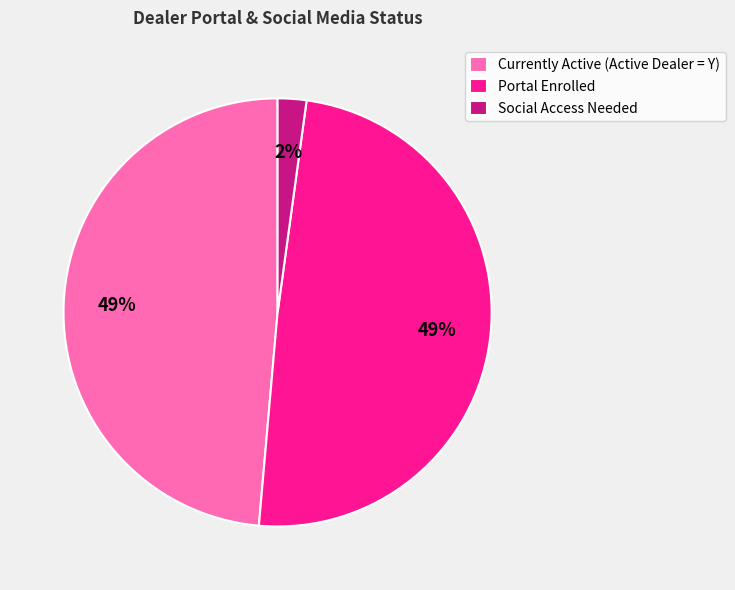

To the nearest percent, what portion does Currently Active (Active Dealer = Y) represent?

49%